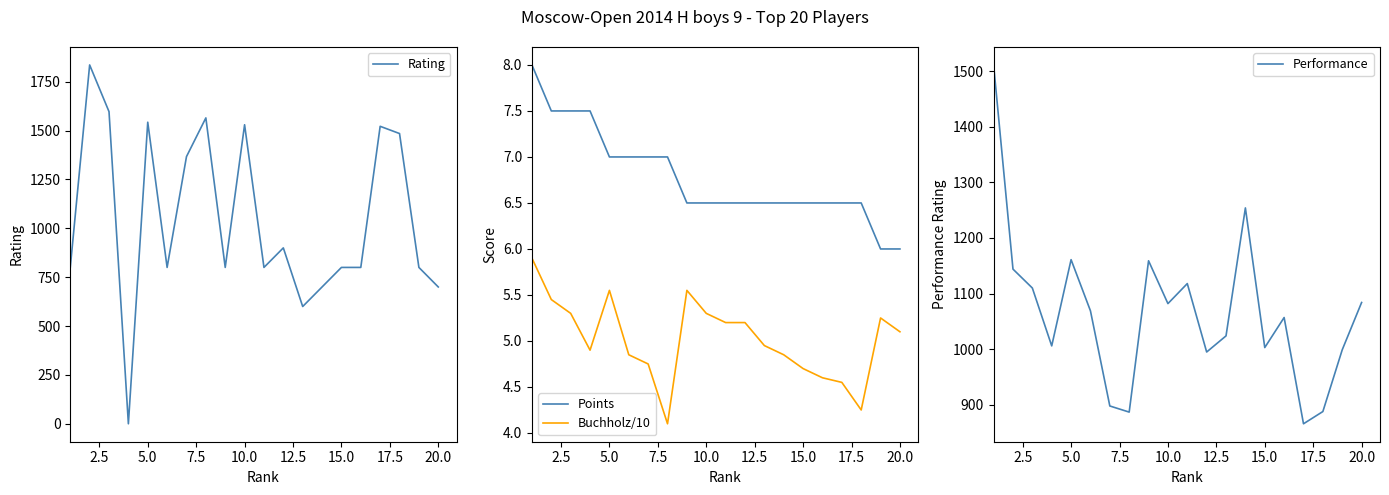

What is the maximum value for Points?

8.0